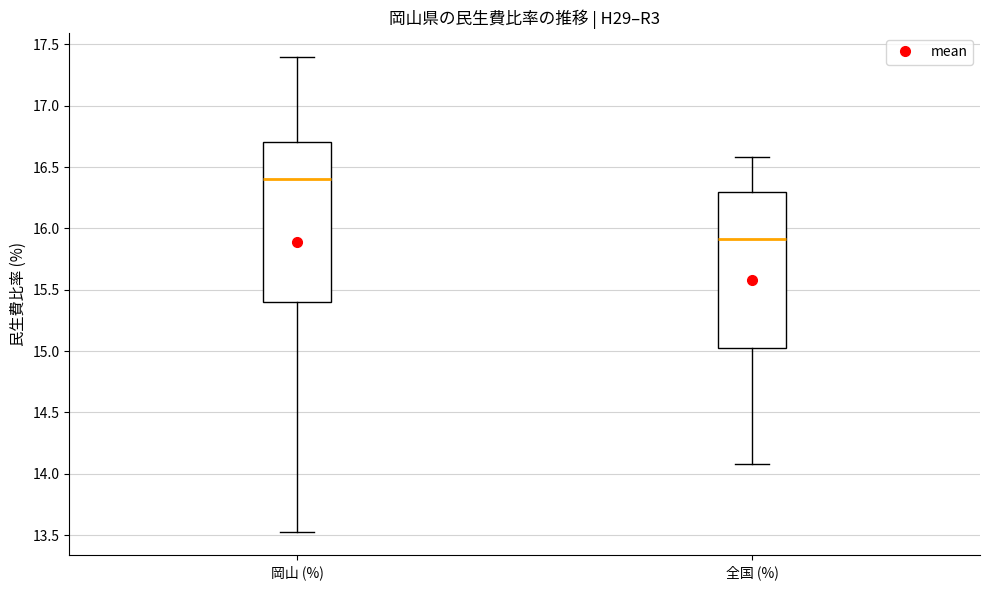

Reading left to right, transcribe this box plot: for each box, give where its median line is, the range the box spans, and where its two whiskers end, as read against the y-axis. The values are not printed on the chart, so give them approximately, as read against the axis.

岡山 (%): median 16.40, box 15.40 to 16.70, whiskers 13.55 to 17.40
全国 (%): median 15.90, box 15.05 to 16.30, whiskers 14.10 to 16.60